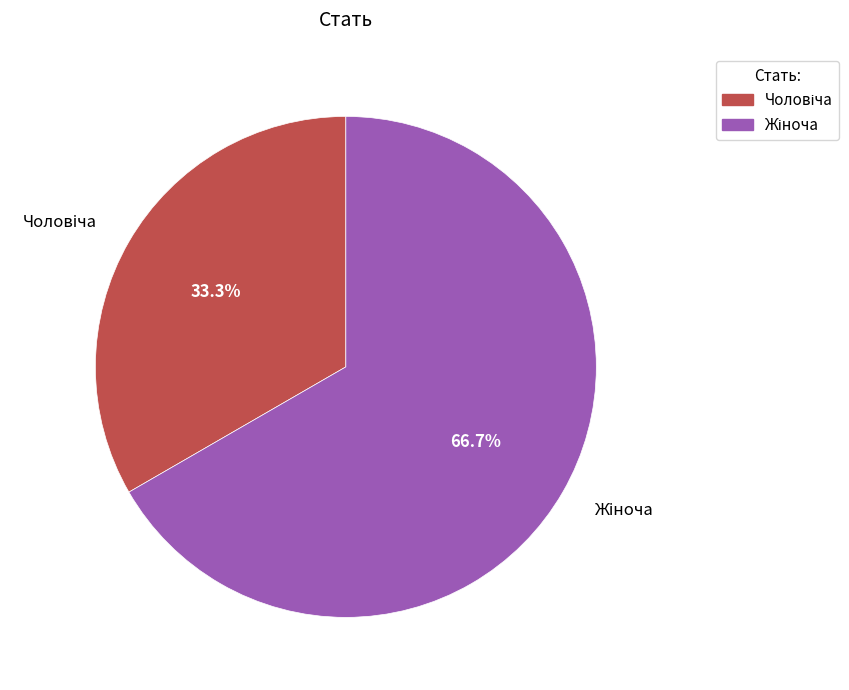

Does any single category account for the majority?

Yes